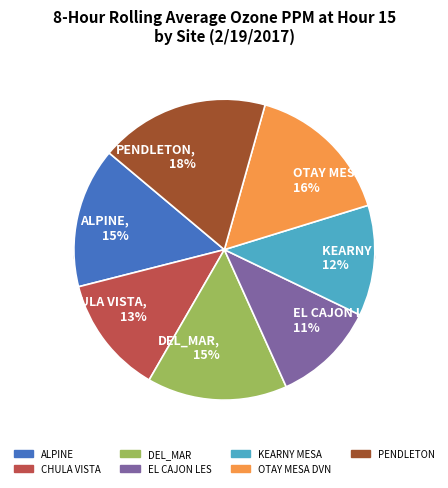

Combined, do OTAY MESA DVN and DEL_MAR account for over 50%?

No